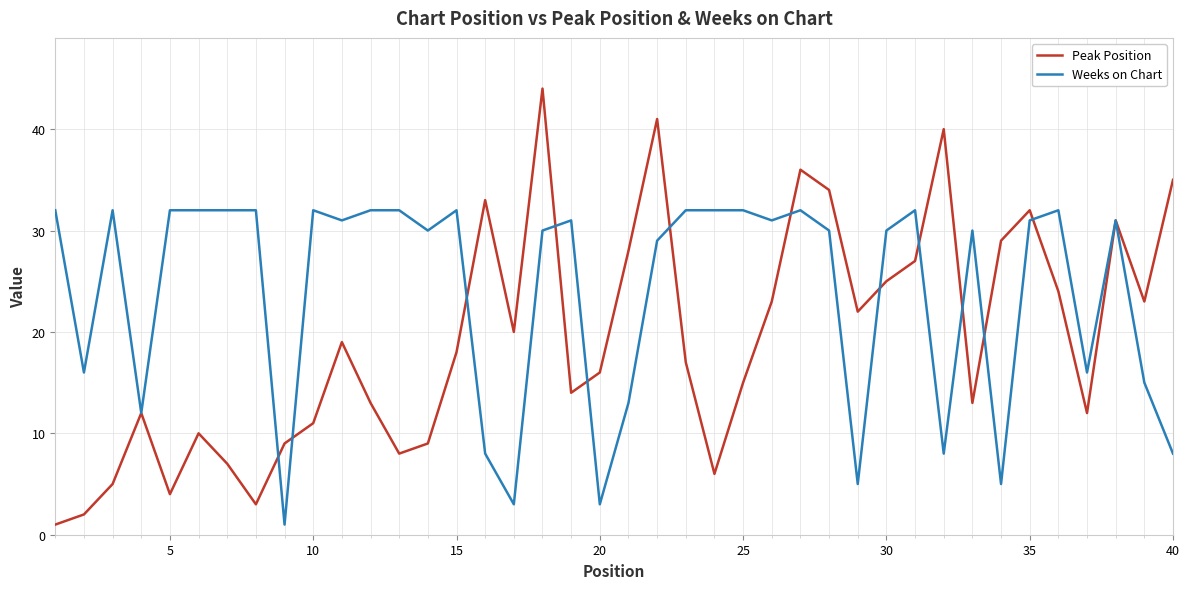

List the series in order of their peak value, highest first.

Peak Position, Weeks on Chart